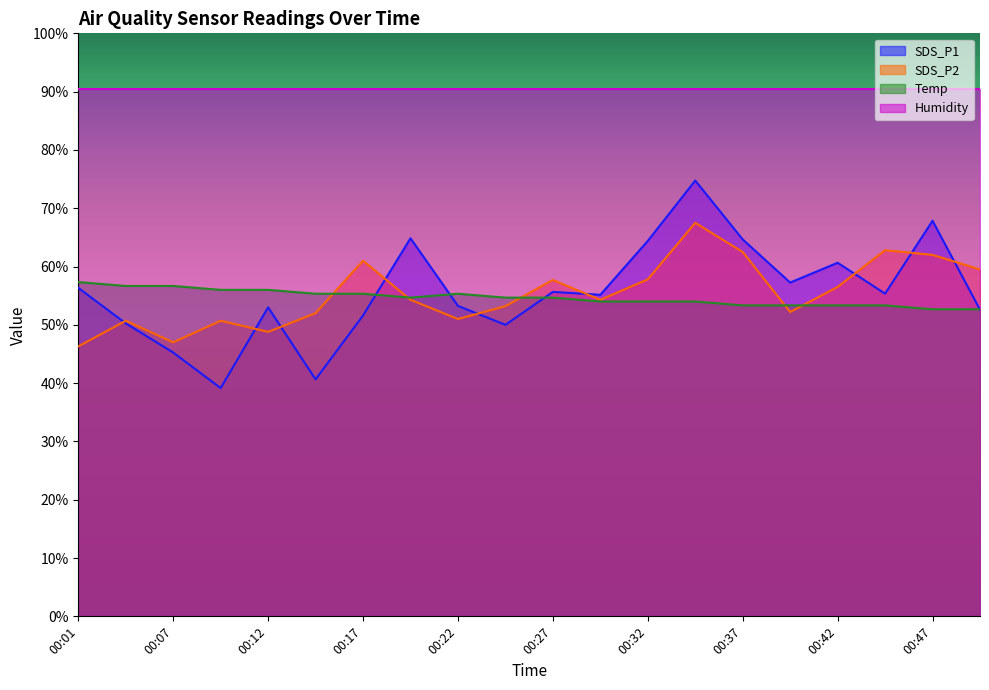

Rank the categories by Temp value from highest to lowest.

00:01, 00:04, 00:07, 00:09, 00:12, 00:14, 00:17, 00:22, 00:19, 00:24, 00:27, 00:29, 00:32, 00:34, 00:37, 00:39, 00:42, 00:44, 00:47, 00:49